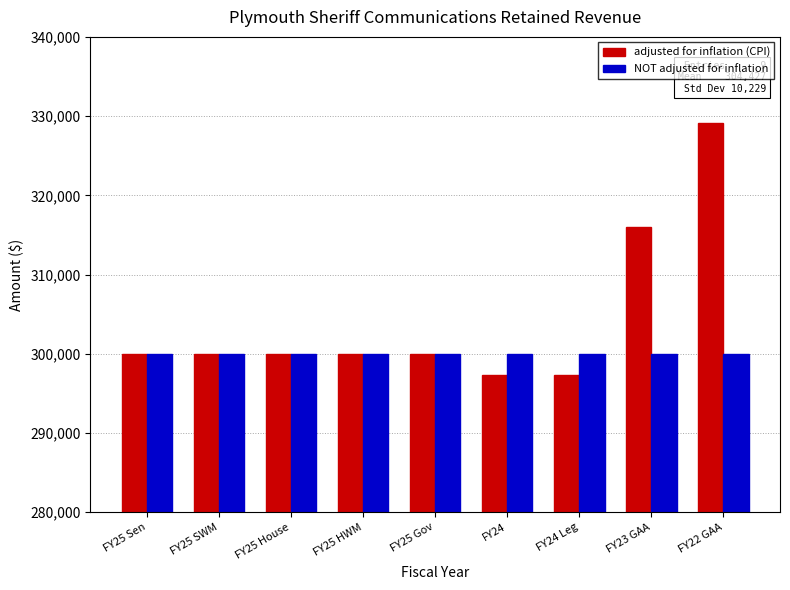

List the series in order of their peak value, lowest first.

NOT adjusted for inflation, adjusted for inflation (CPI)